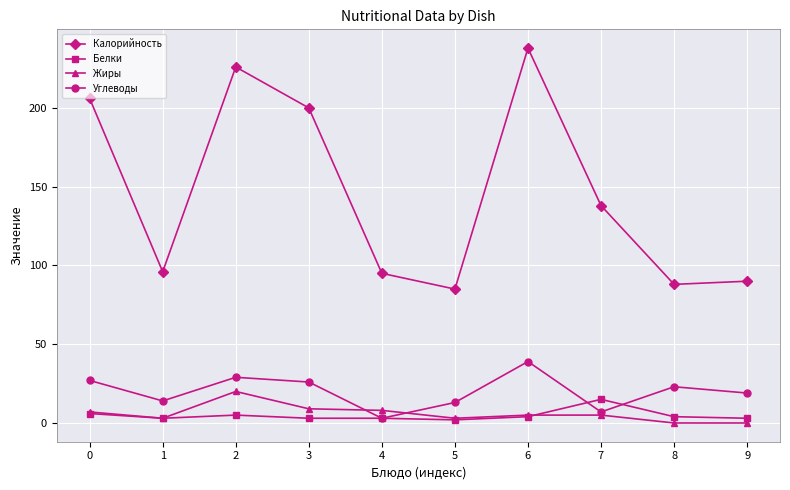

At which label does Белки reach its peak?

7